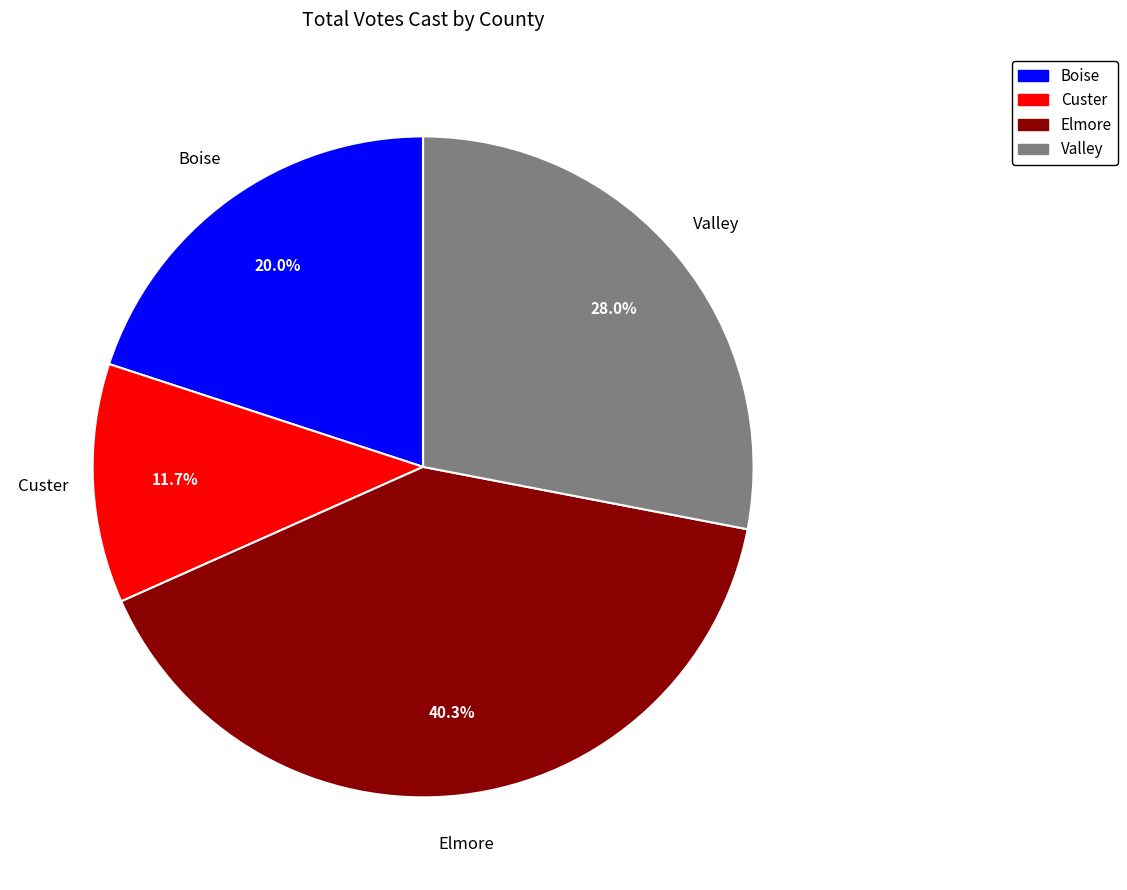

Is Boise the majority of the pie?

No